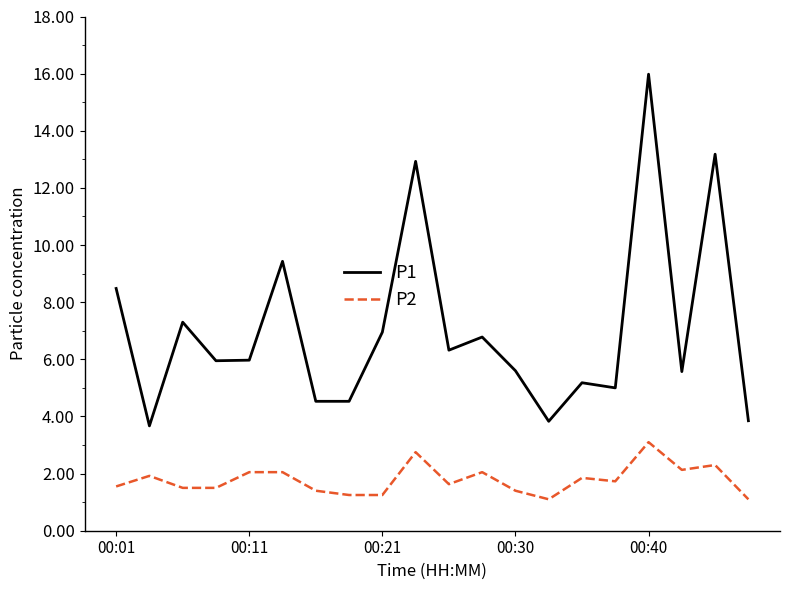

Which series has the largest total across all categories?

P1